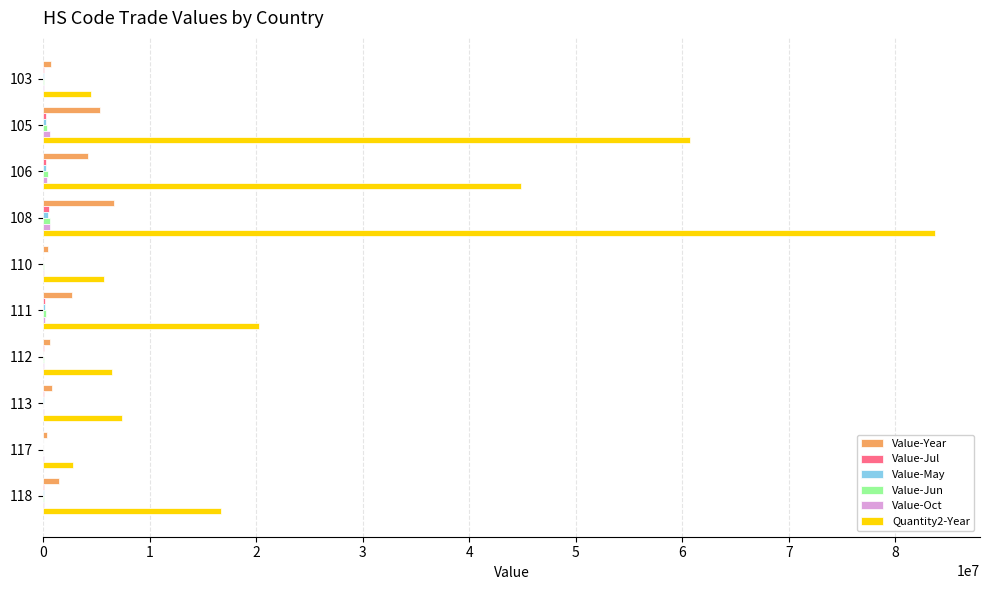

At which category is the sum across all series the highest?

108